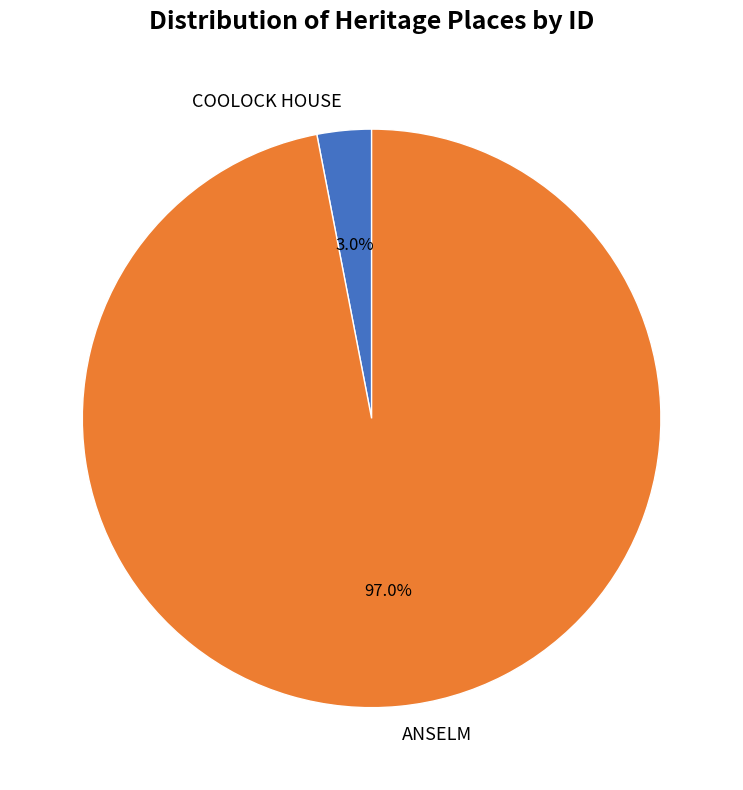

Is there a majority slice in this chart?

Yes